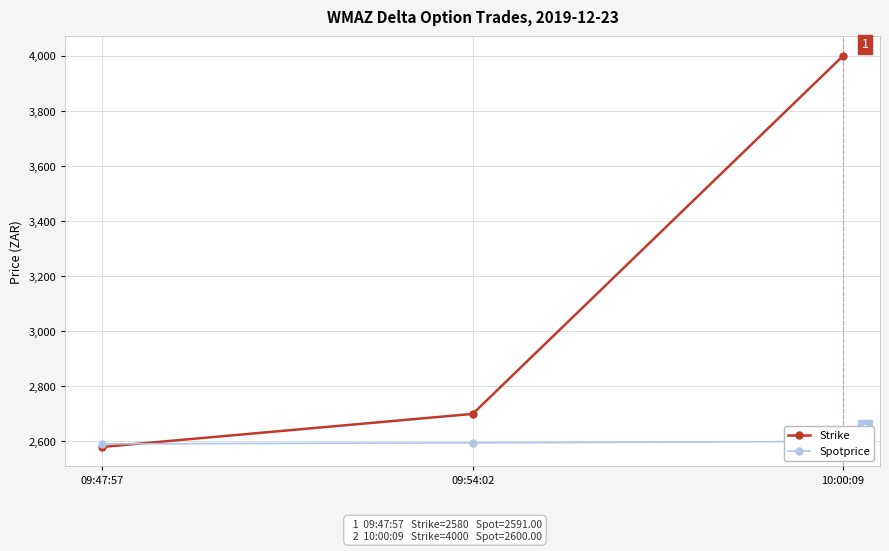

Where does the Strike series first go above 2700?

10:00:09